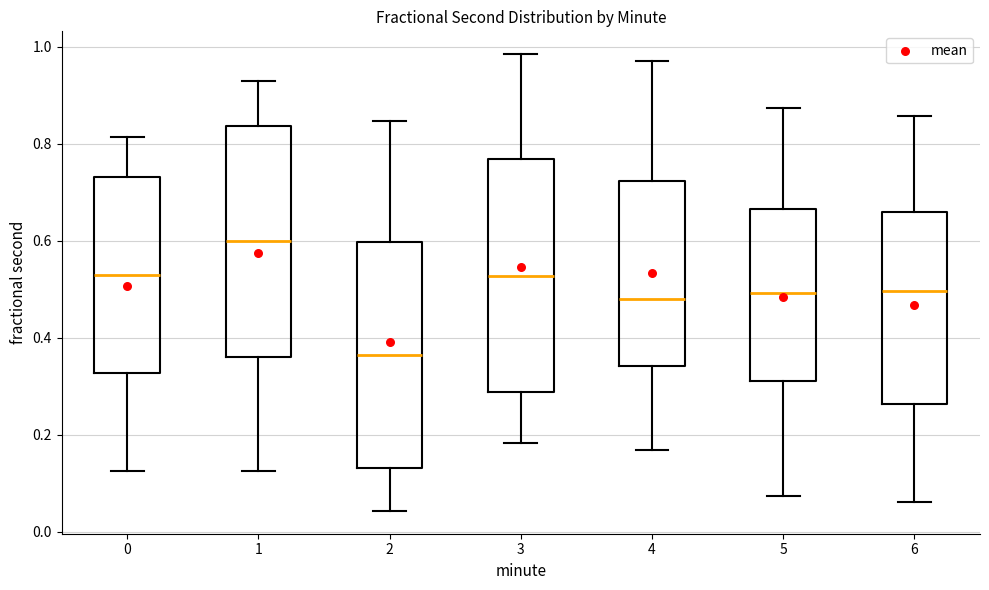

Where is the upper edge of the box at x = 3 on the y-axis? The values are not printed on the chart, so give them approximately, as read against the axis.

0.76